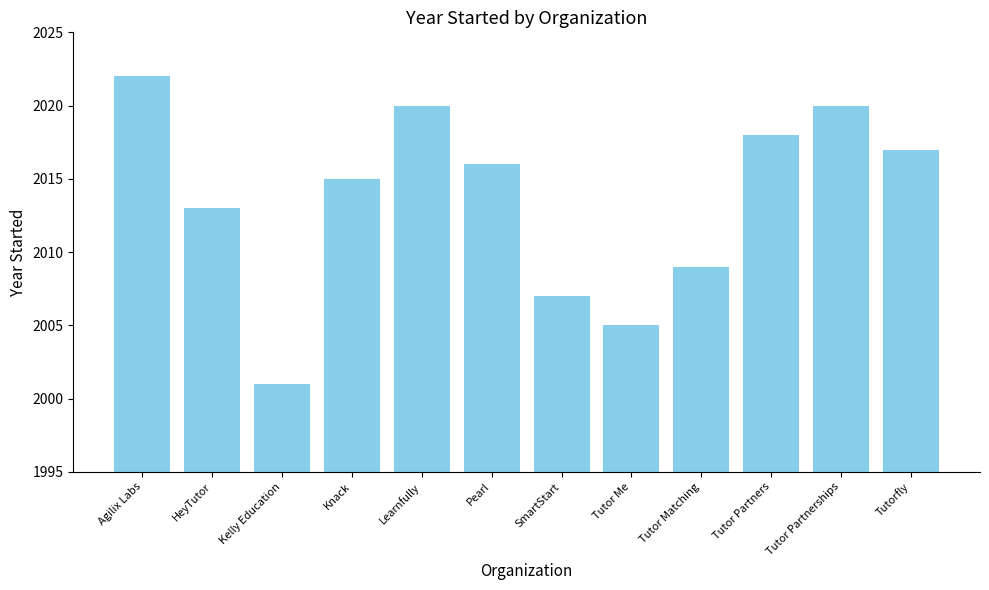

True or false: the data shows 2020 at Learnfully.

True